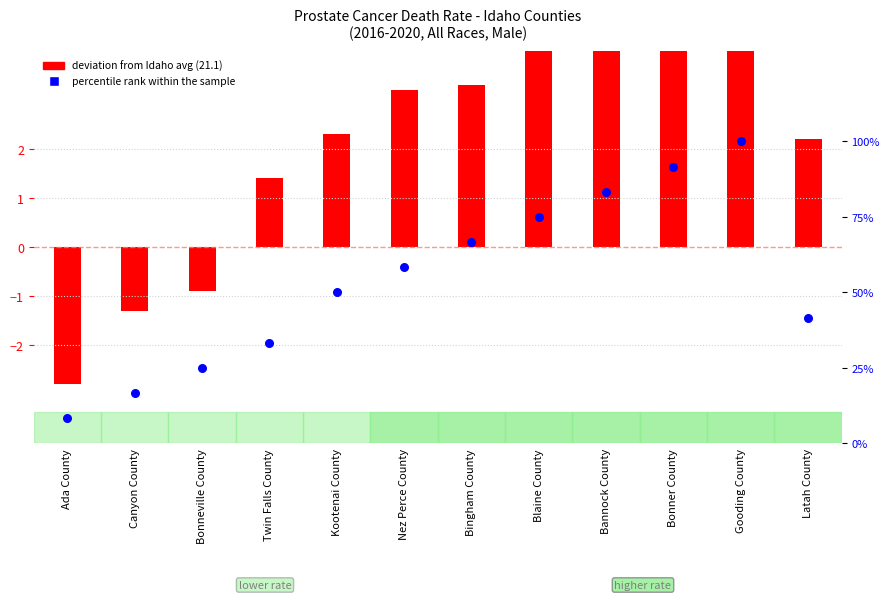

Which series has the largest total across all categories?

percentile rank within the sample